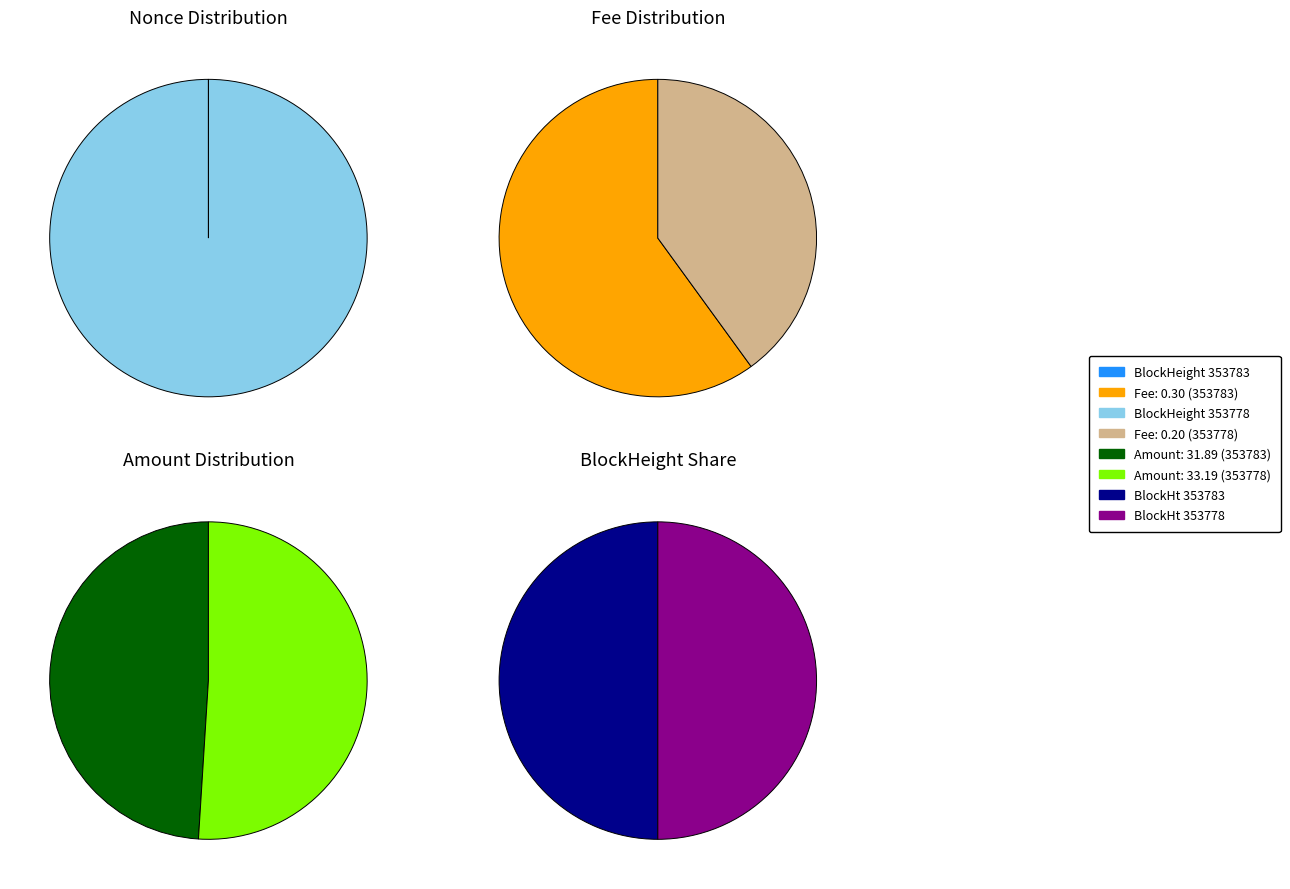

Rank the categories by value from lowest to highest.

353783, 353778